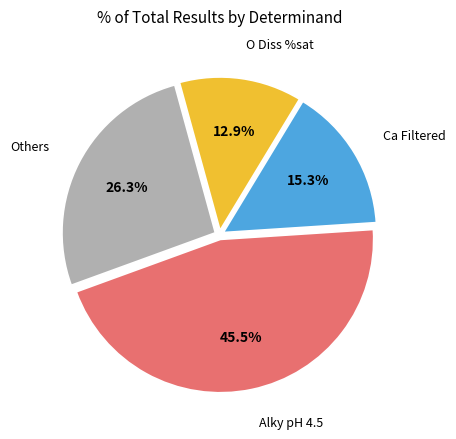

Count the number of slices in the pie.

4